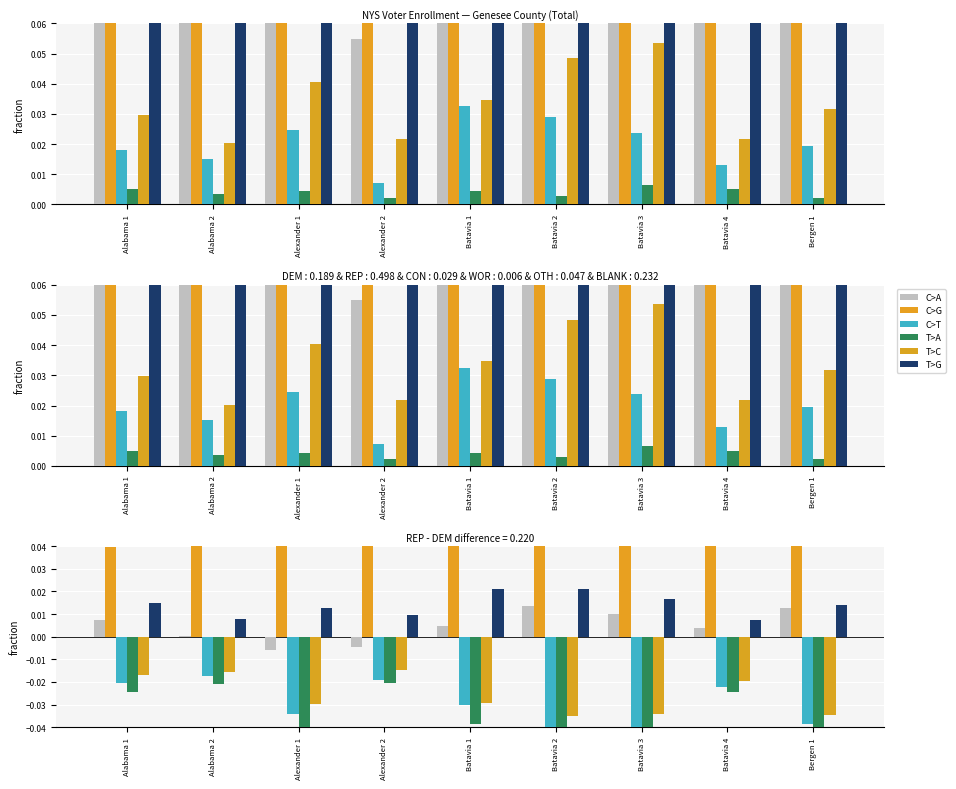

How many categories are shown in the chart?

9